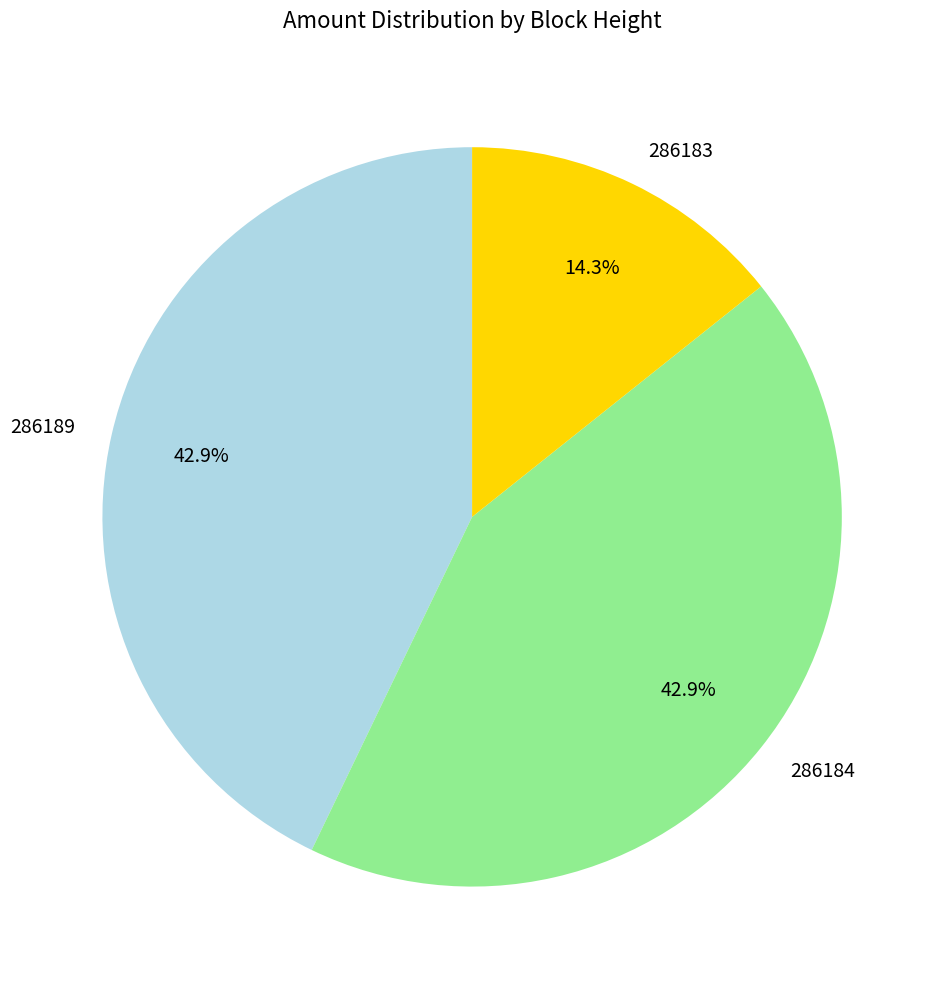

Approximately how many times larger is the value at 286189 compared to 286183?

3.0